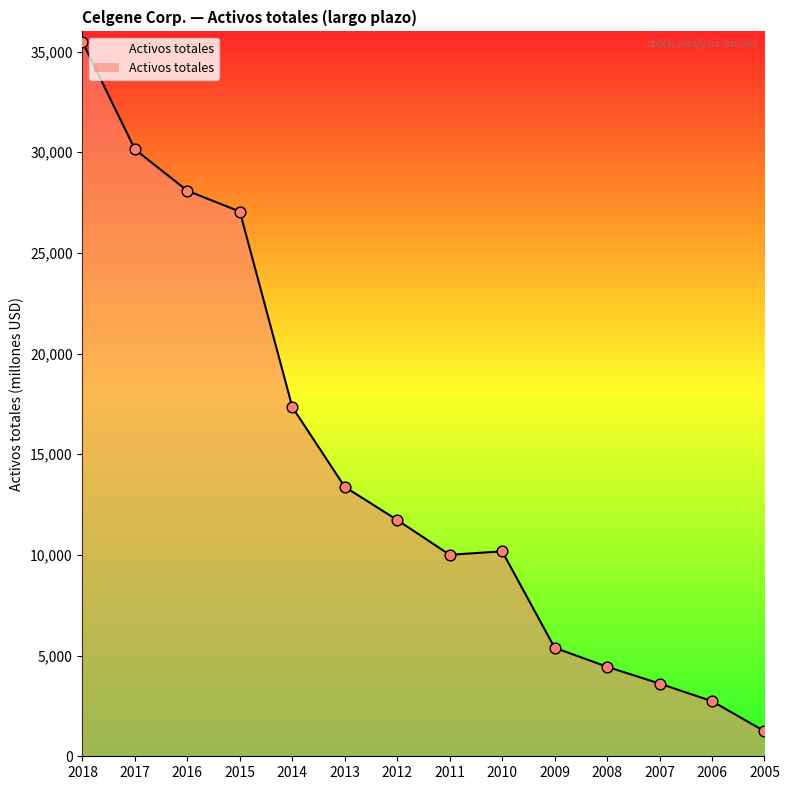

What is the change in value from 2018 to 2008?

-31035